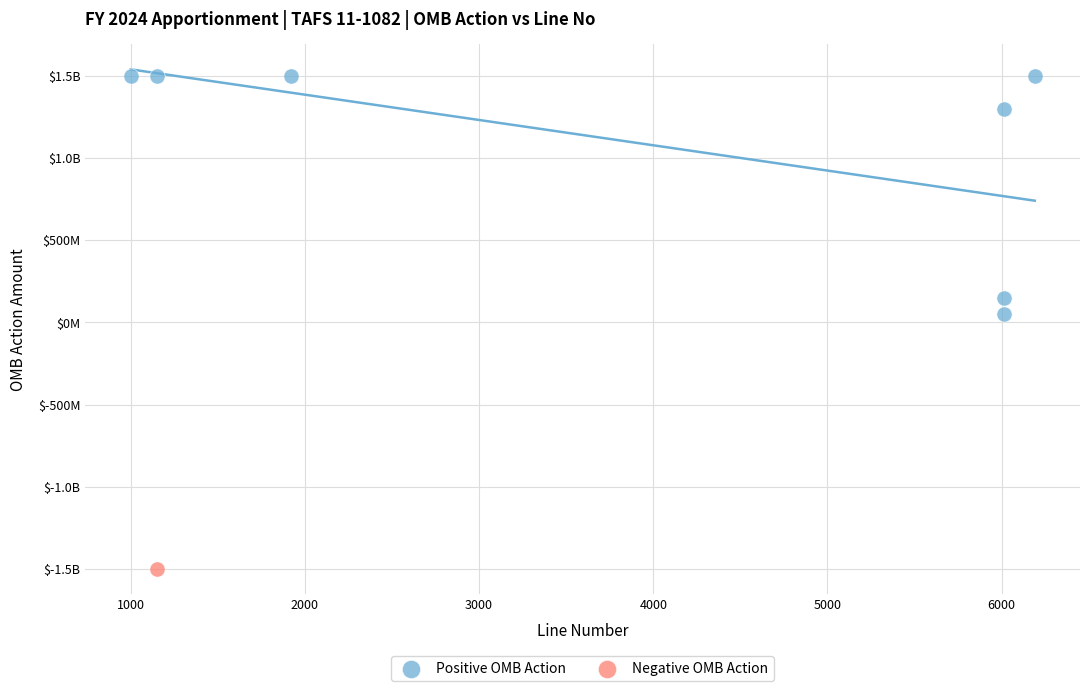

What are all the series names shown in the legend?

Positive OMB Action, Negative OMB Action